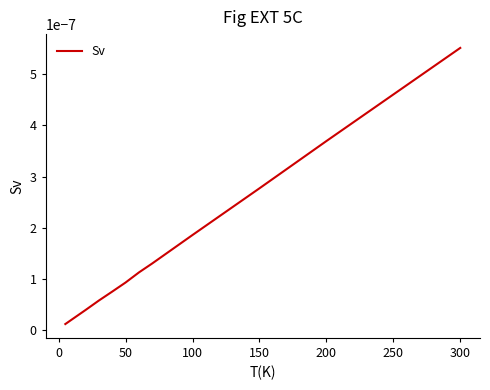

At which category does the chart reach its peak across all series?

300